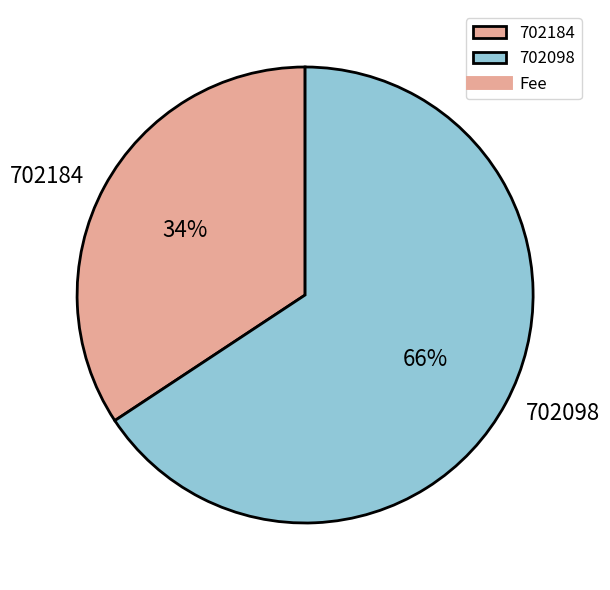

What is the smallest slice in the pie chart?

702184